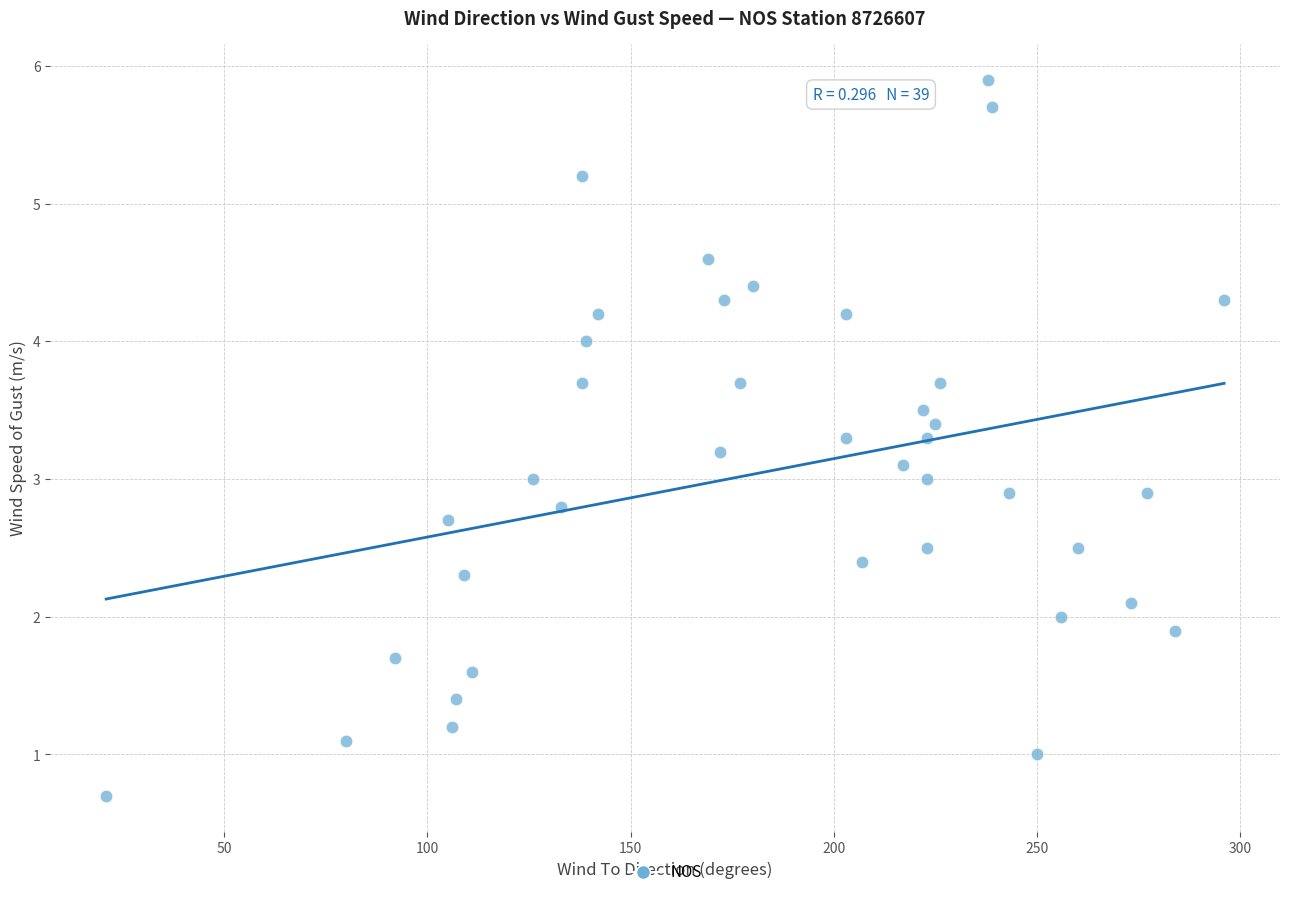

What is the range of X values (max minus min)?

275.0